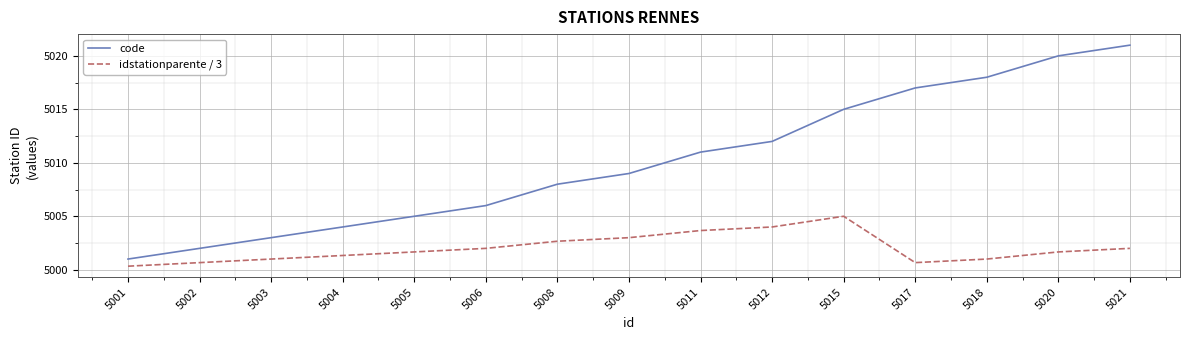

True or false: code has more than 2 interior local peaks.

False